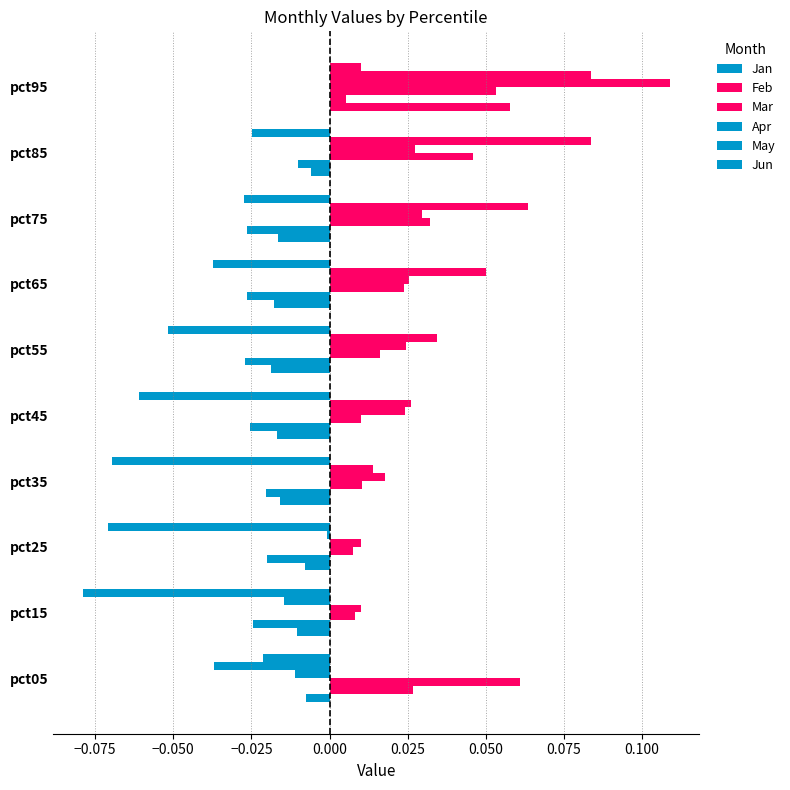

How many distinct data groups are displayed?

6